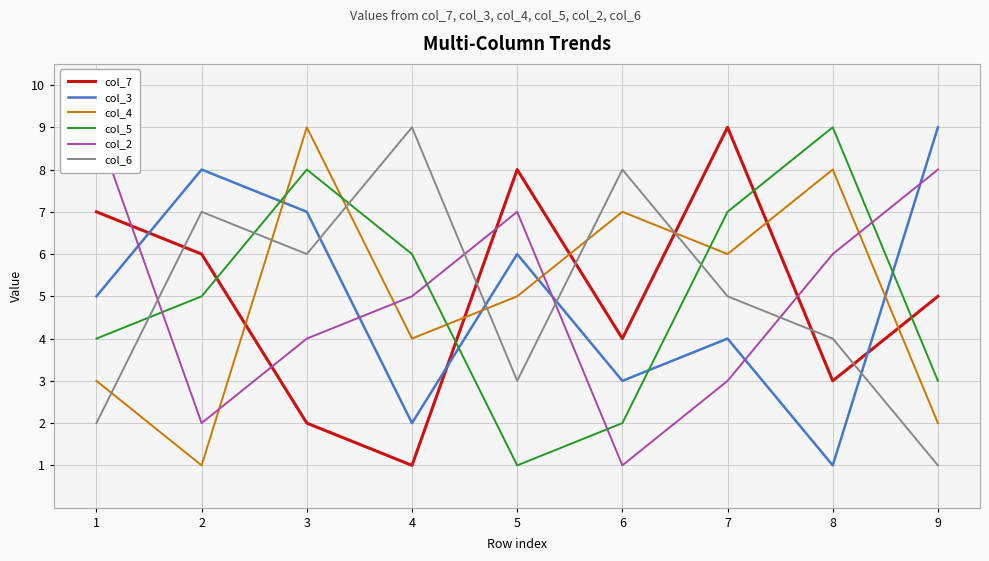

Count the col_2 values in the range 3 to 7.

5